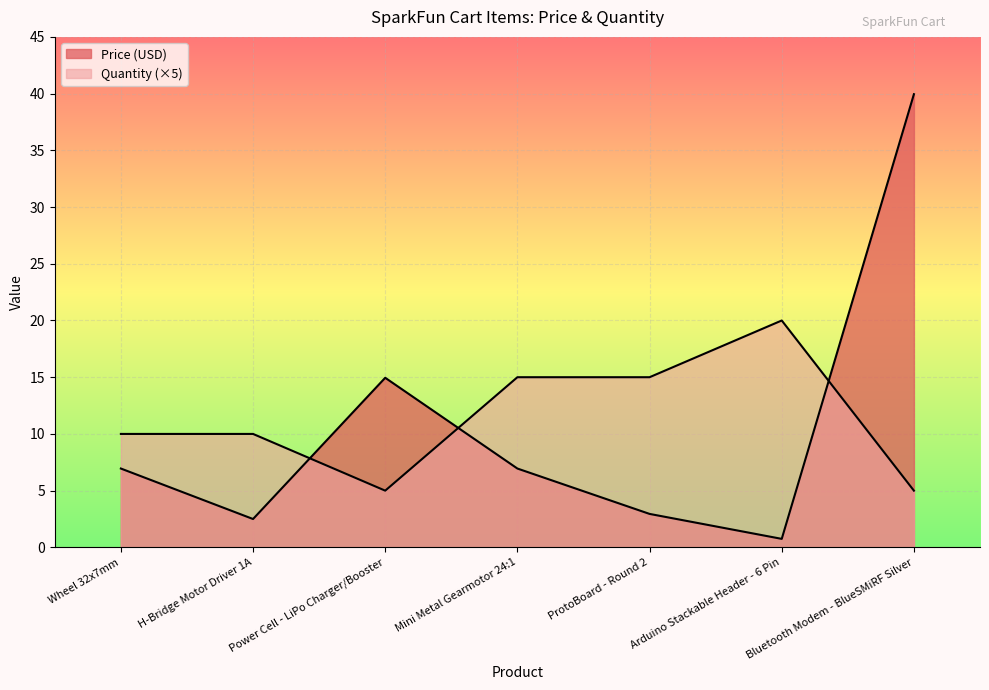

Where is Price (USD) nearest to the value 20?

Power Cell - LiPo Charger/Booster